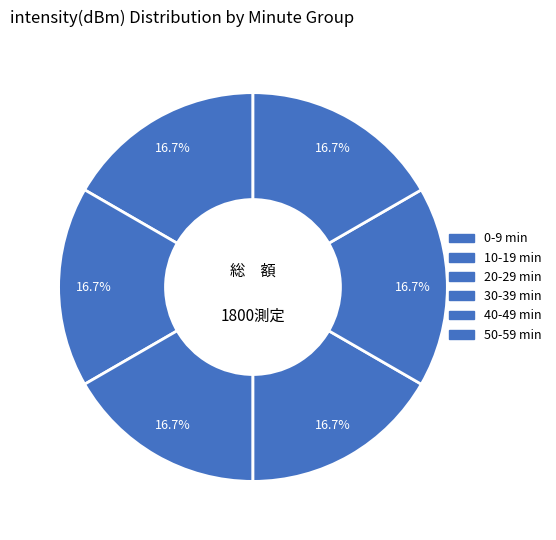

How many segments does this pie chart have?

6